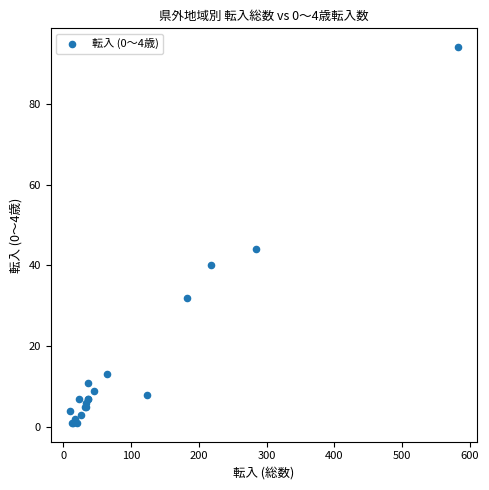

What Y value in the scatter plot is closest to 47?

44